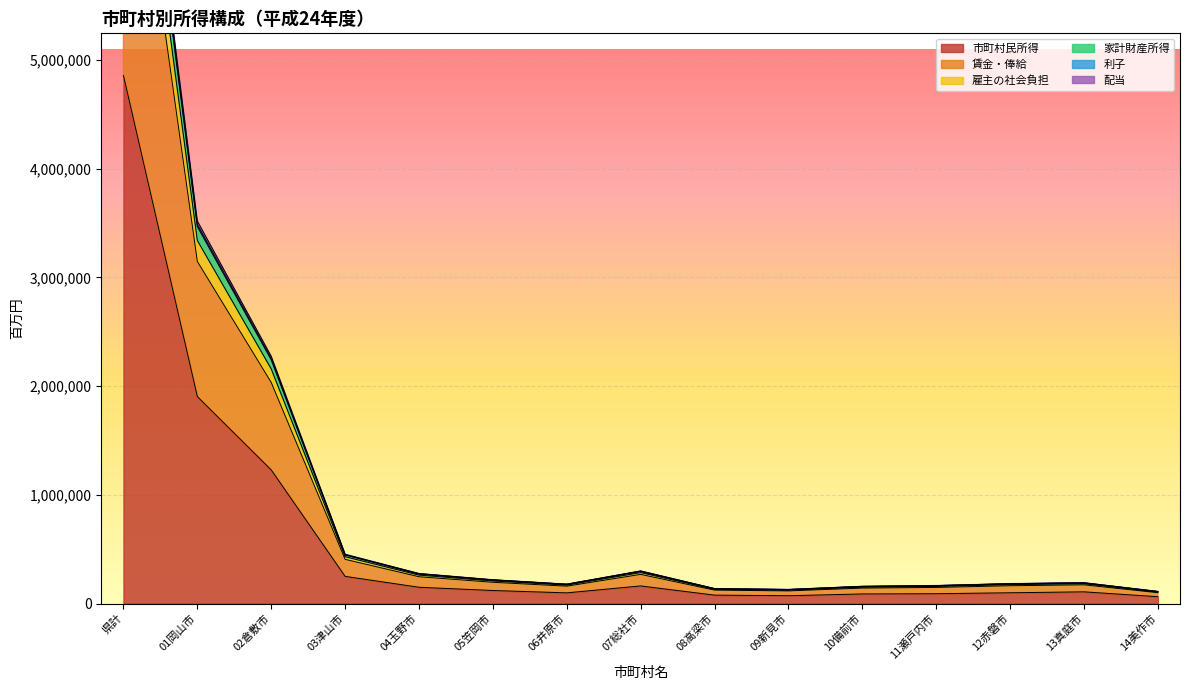

Which label corresponds to the largest value in the chart?

県計